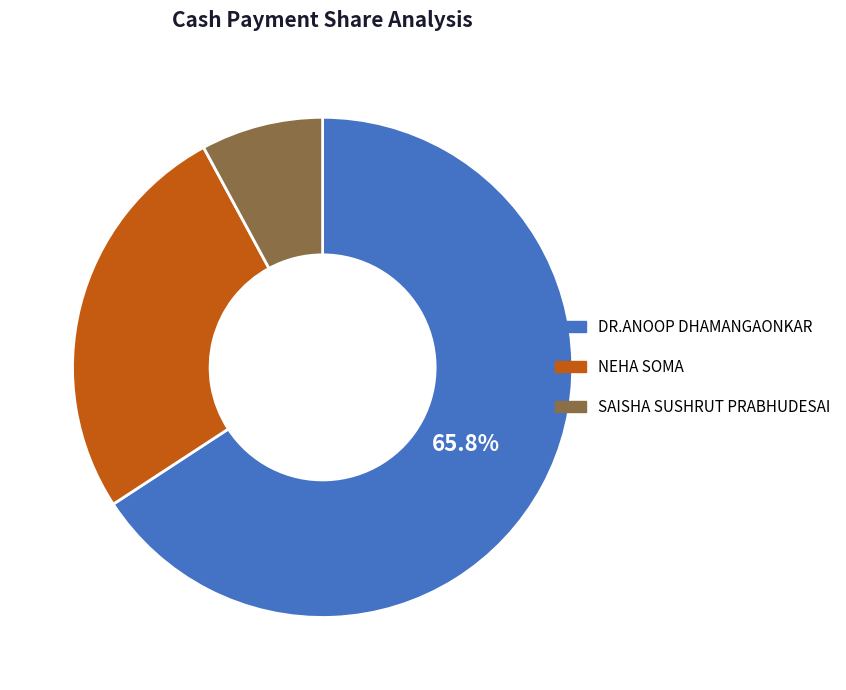

What is the largest slice in the pie chart?

DR.ANOOP DHAMANGAONKAR